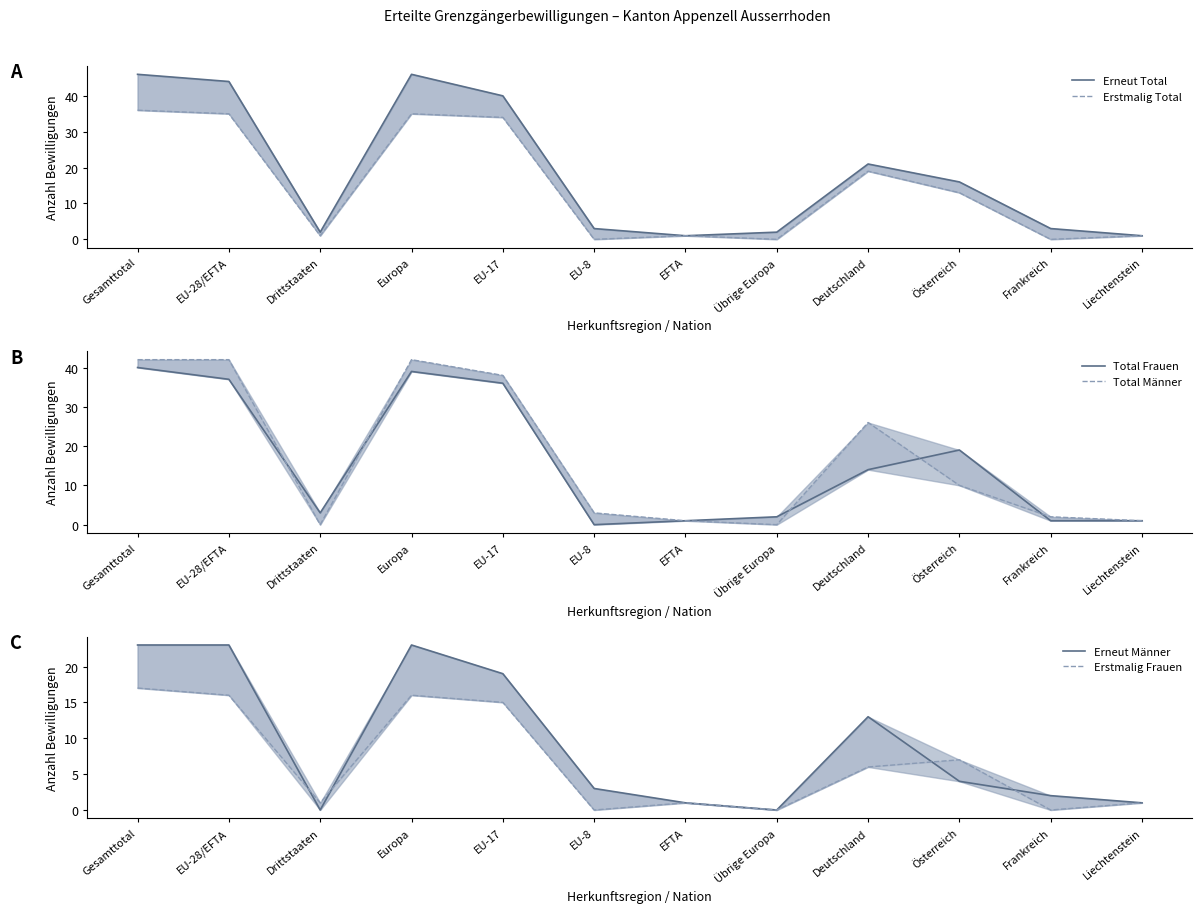

How many lines are shown in the chart?

6